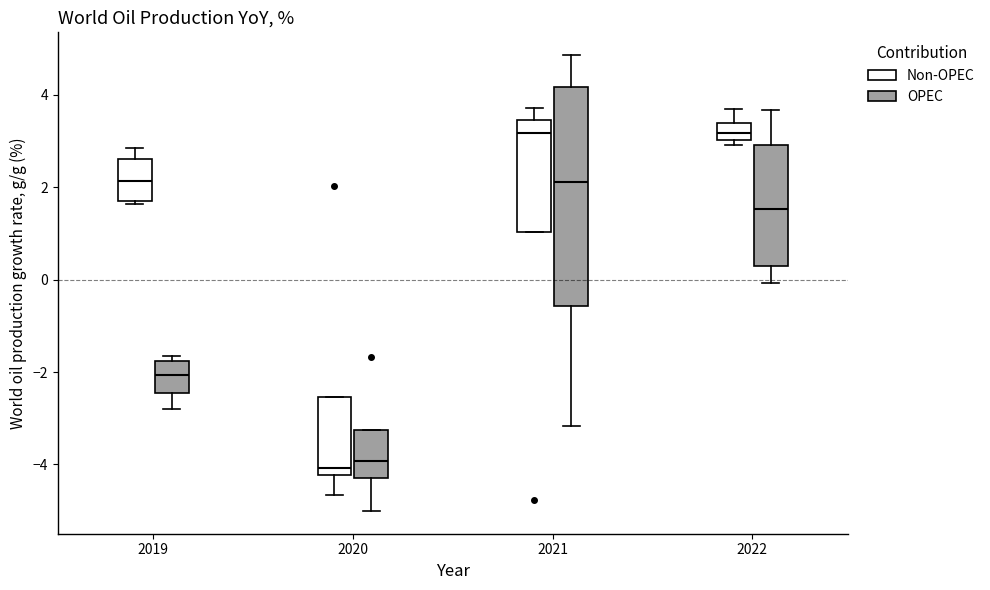

Where is the lower edge of the box for 2022 (Non-OPEC) on the y-axis? The values are not printed on the chart, so give them approximately, as read against the axis.

3.0